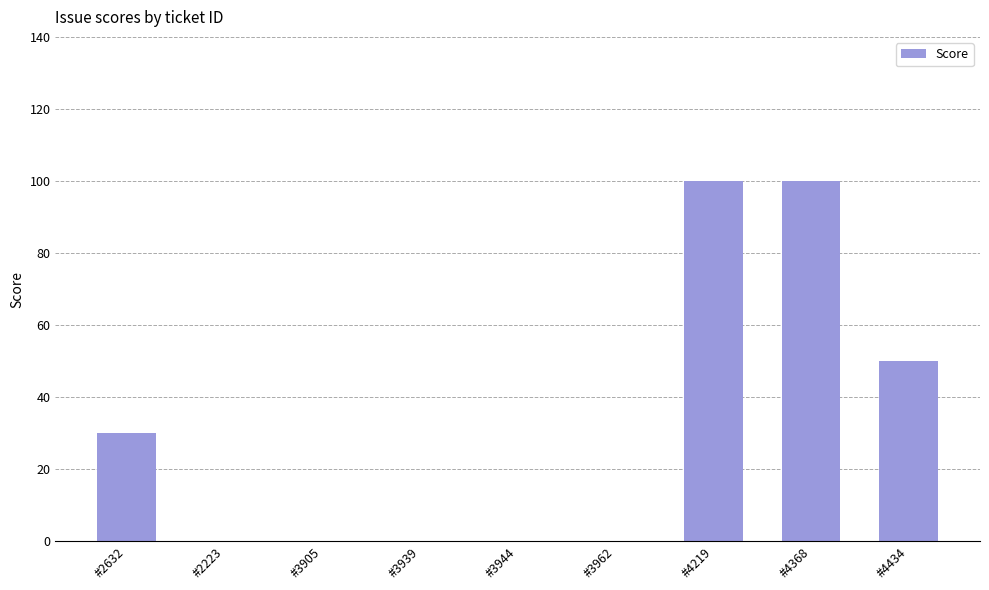

True or false: the data shows 54 at #2223.

False